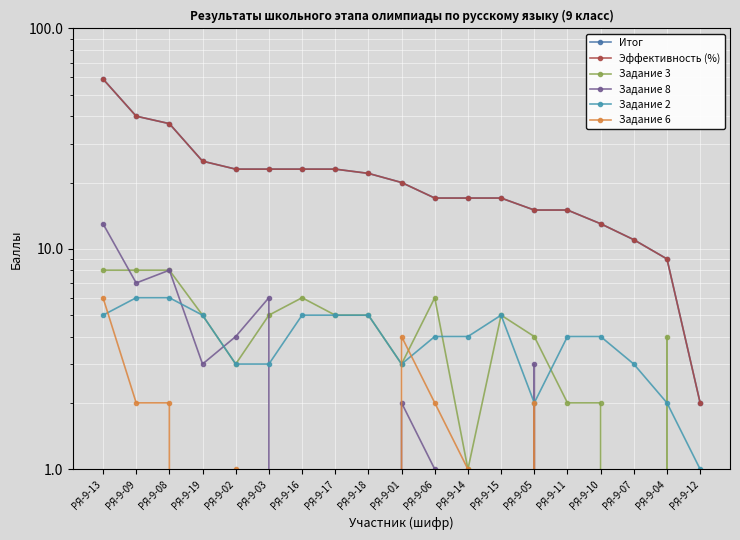

How many values in the Задание 3 series exceed 5?

5